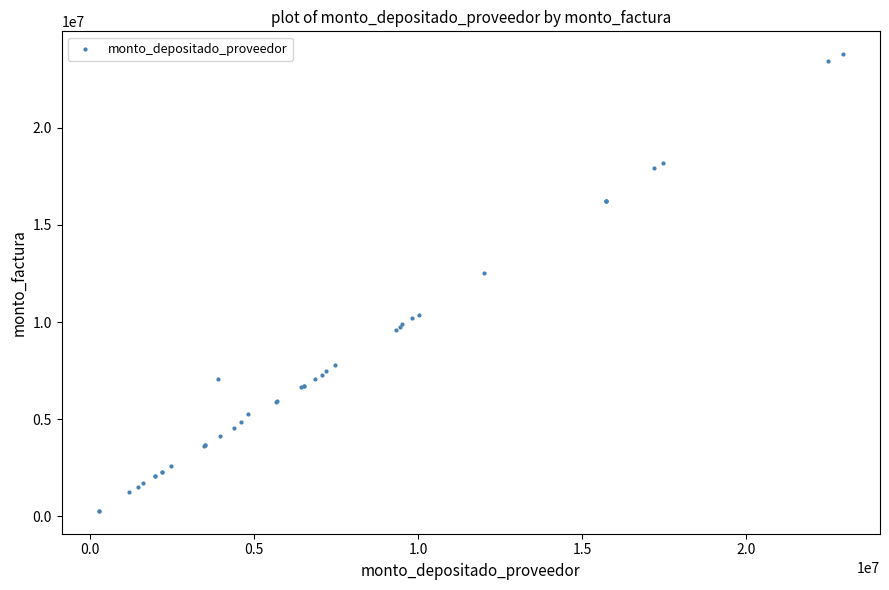

What Y value in the scatter plot is closest to 12032816?

12517664